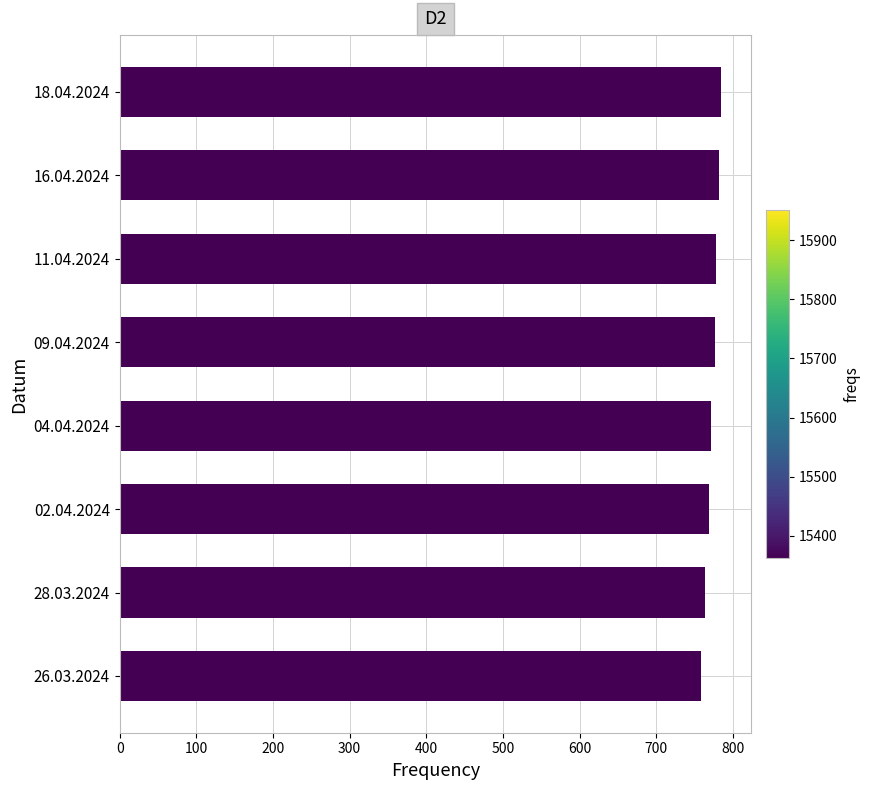

True or false: the data shows 784 at 18.04.2024.

True